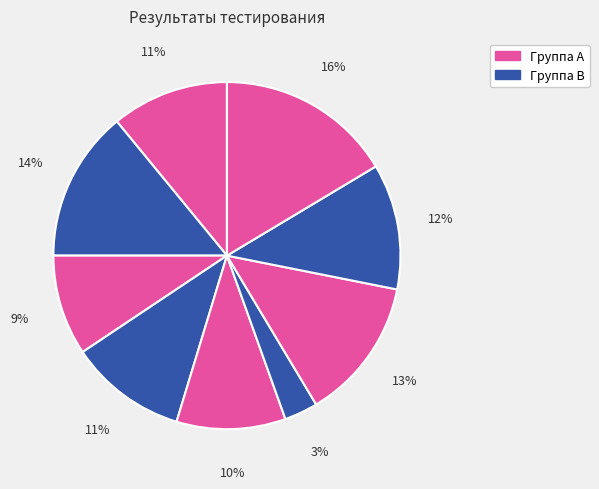

How many segments does this pie chart have?

9